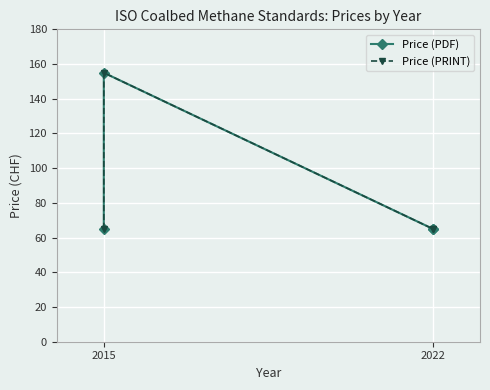

What are all the series names shown in the legend?

Price (PDF), Price (PRINT)